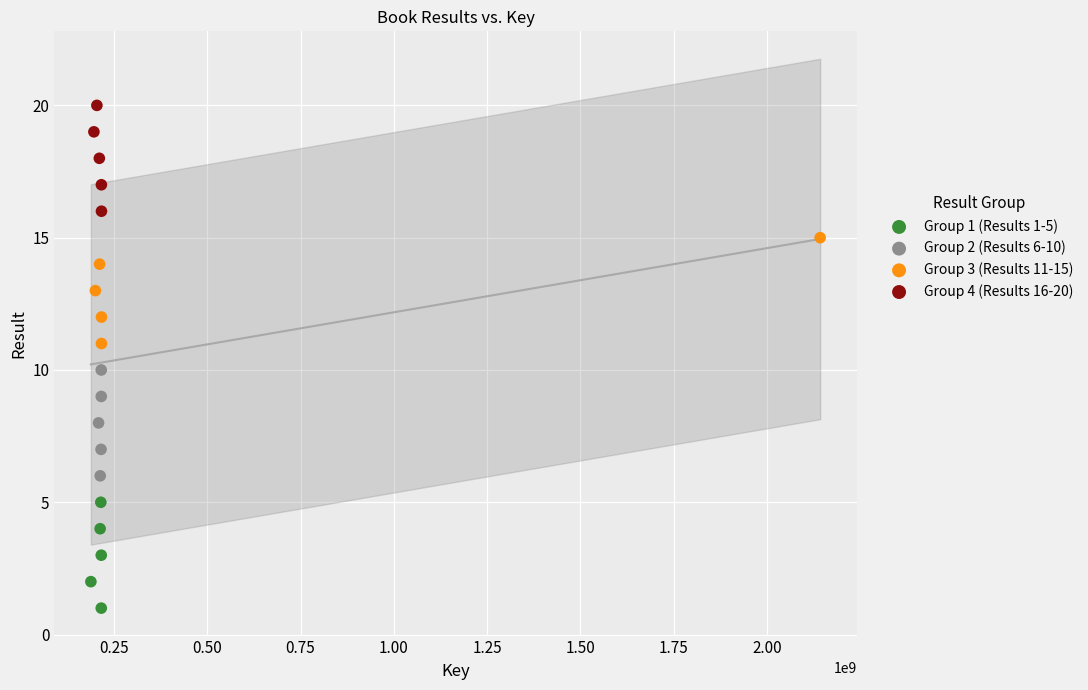

Which series reaches the minimum Y coordinate?

Group 1 (Results 1-5)